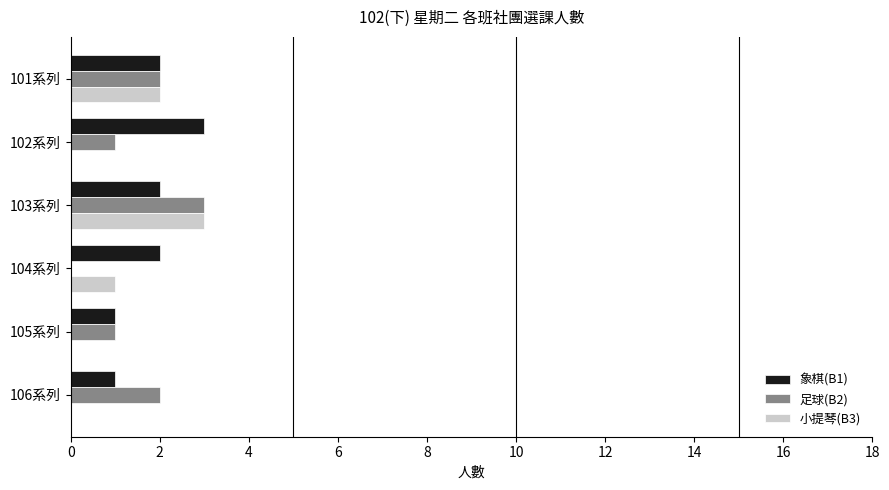

Which series changed the most between 103系列 and 104系列?

足球(B2)